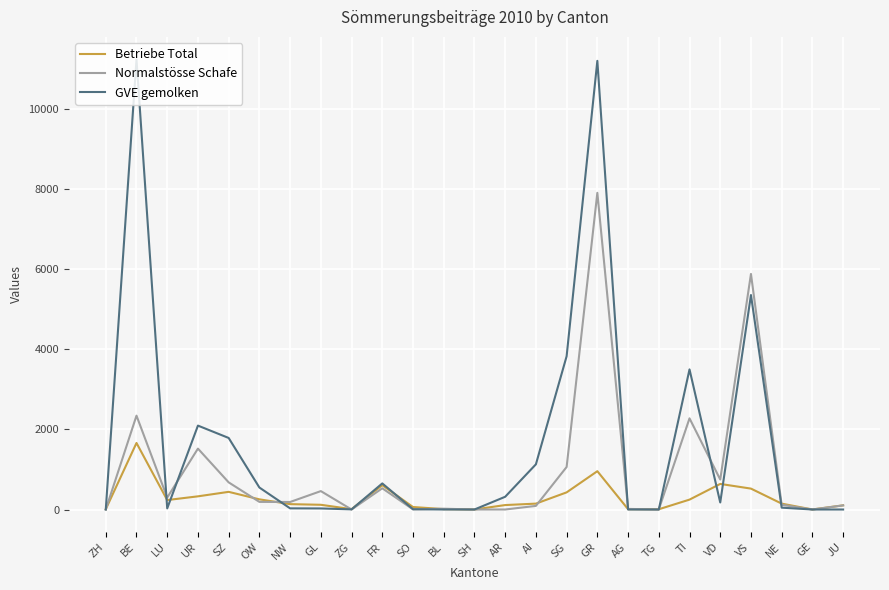

List the series in order of their peak value, lowest first.

Betriebe Total, Normalstösse Schafe, GVE gemolken